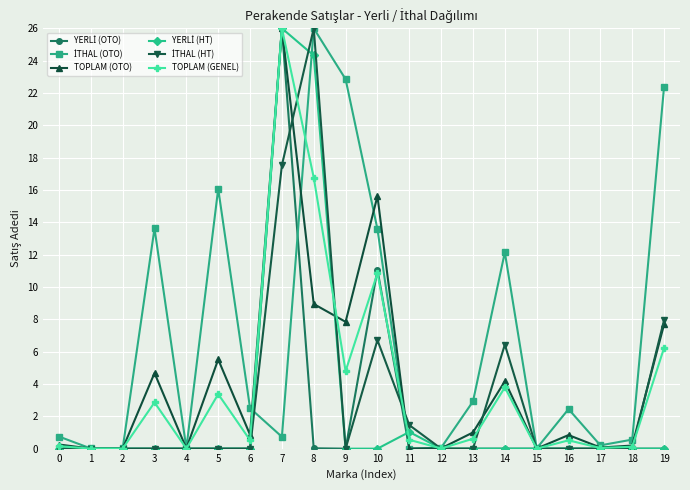

What is the greatest value displayed?

26.0